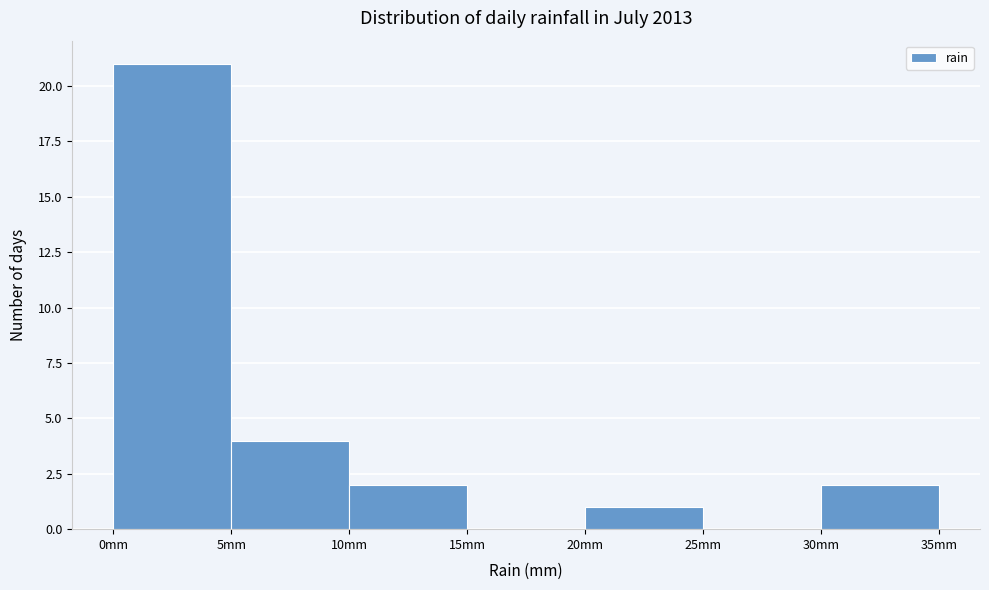

Reading left to right, list every bar in this chart as the range it spans on the x-axis followed by its height. The values are not printed on the chart, so give them approximately, as read against the axis.

0 to 5: 21
5 to 10: 4
10 to 15: 2
15 to 20: 0
20 to 25: 1
25 to 30: 0
30 to 35: 2